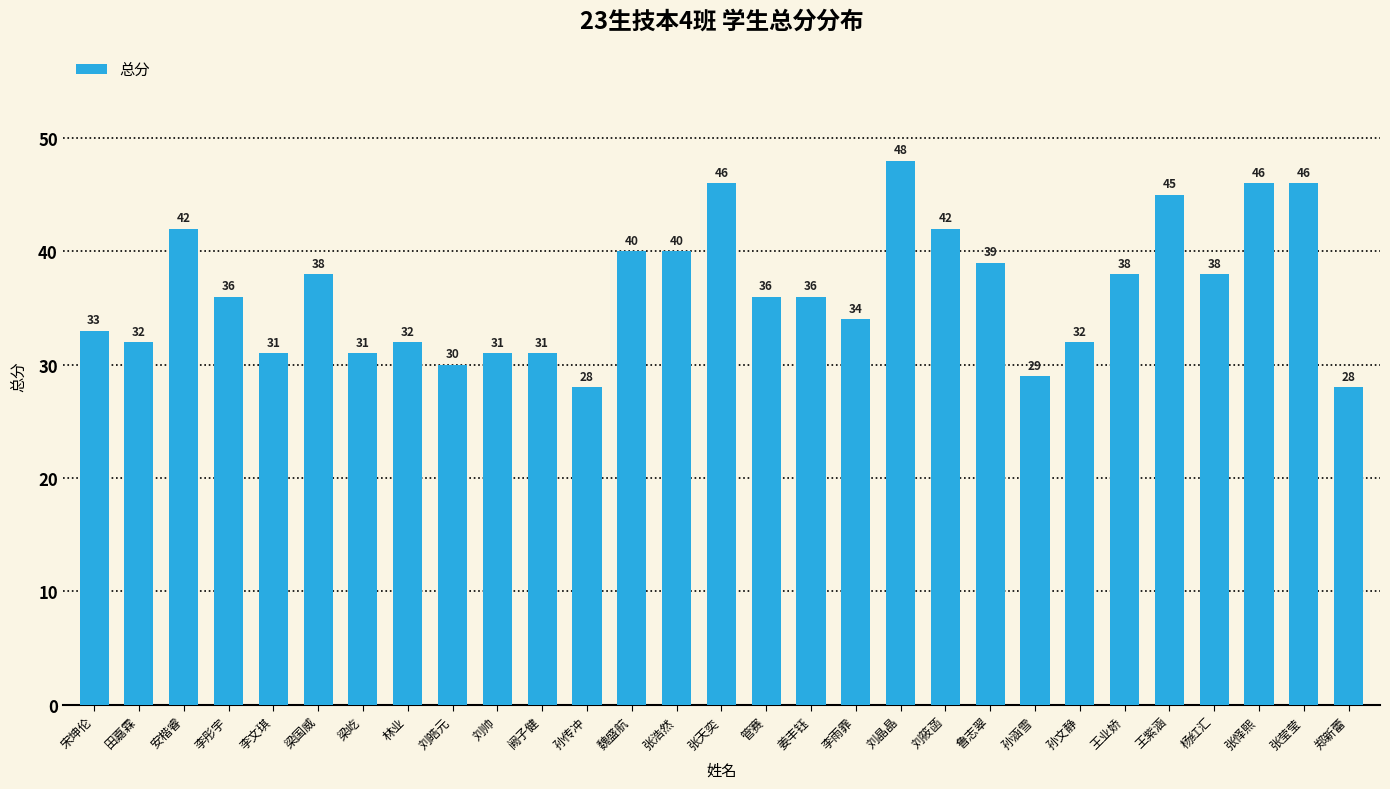

How many data points are less than 36?

13